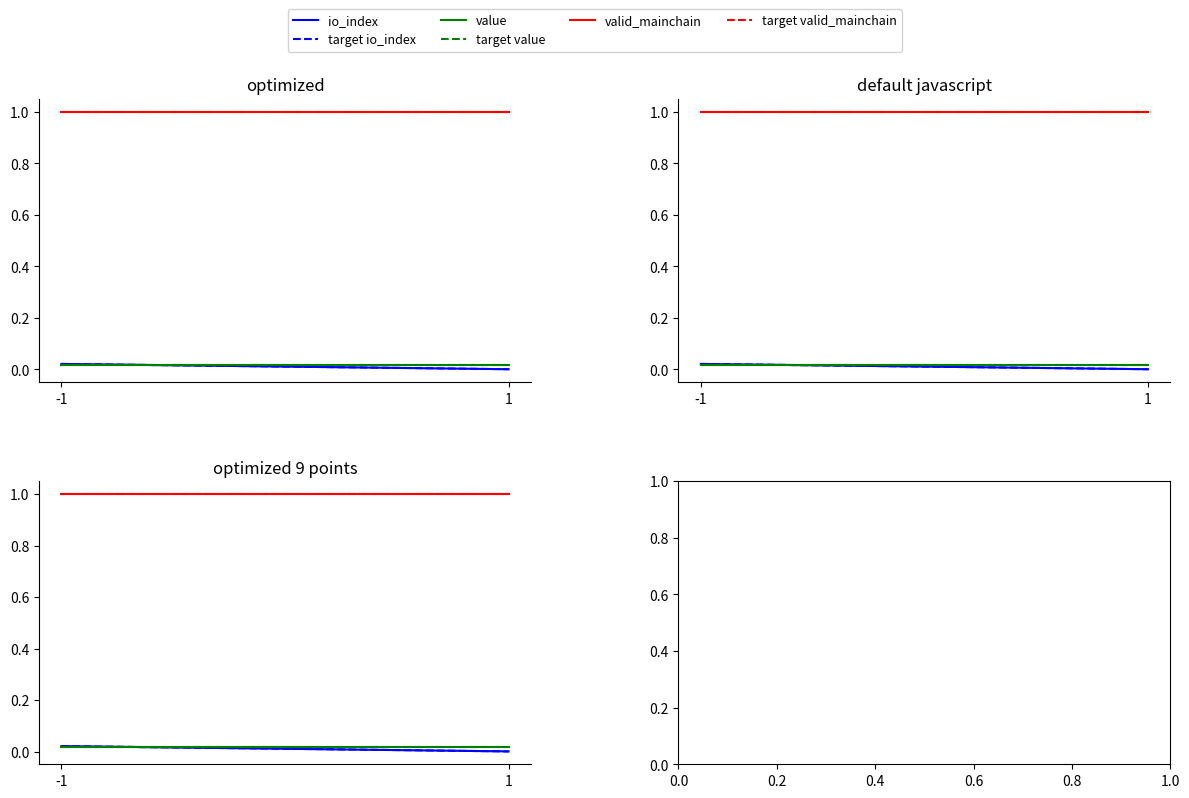

At which label is target valid_mainchain closest to 1?

-1